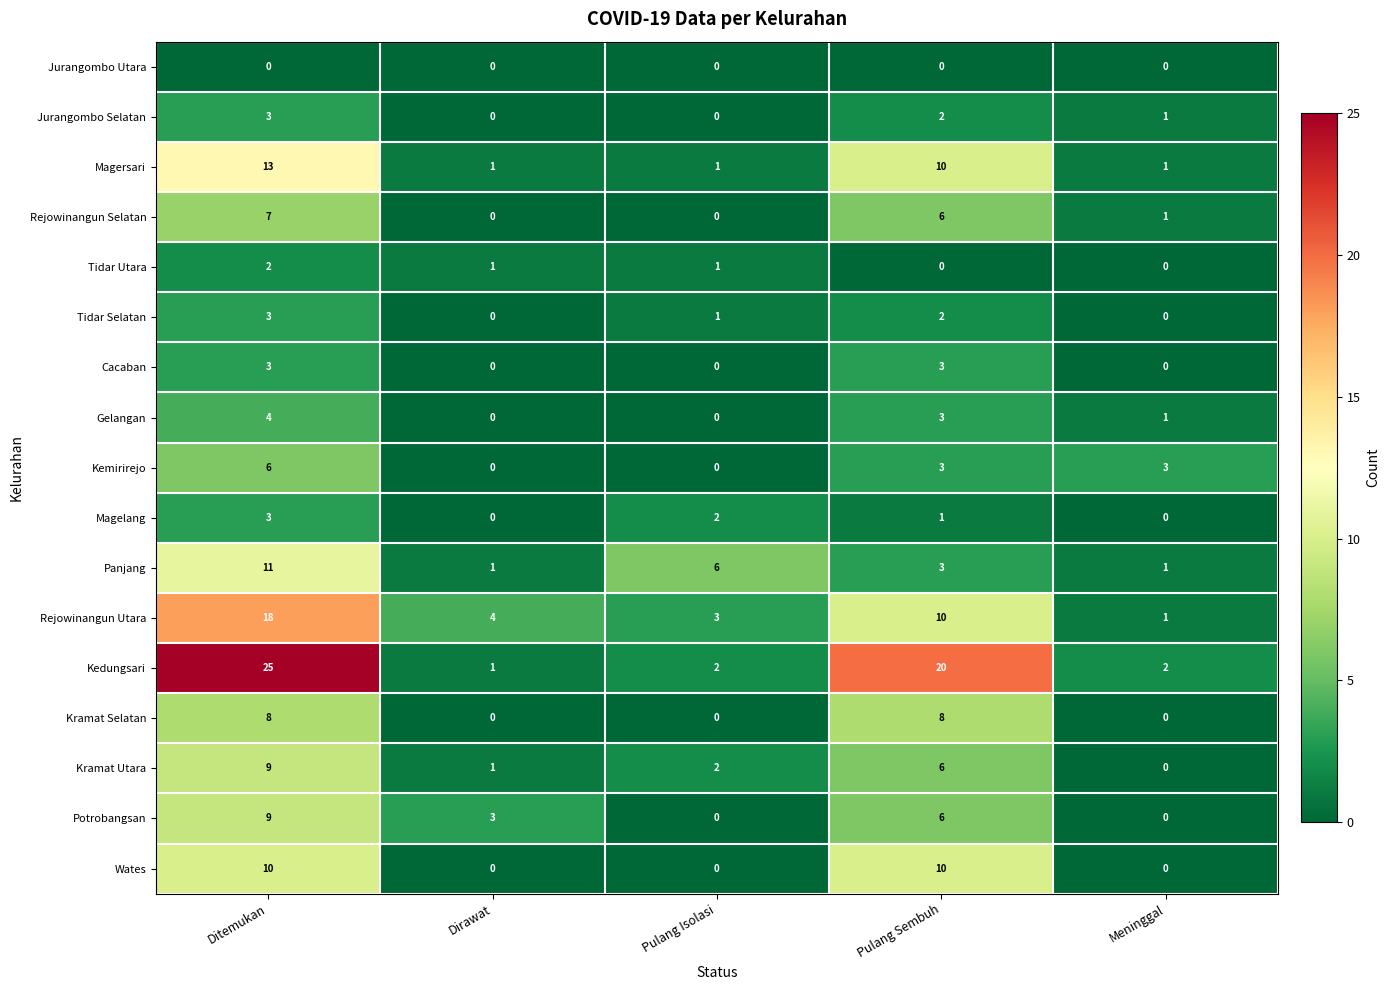

How many data points in Jurangombo Selatan are less than 1?

2